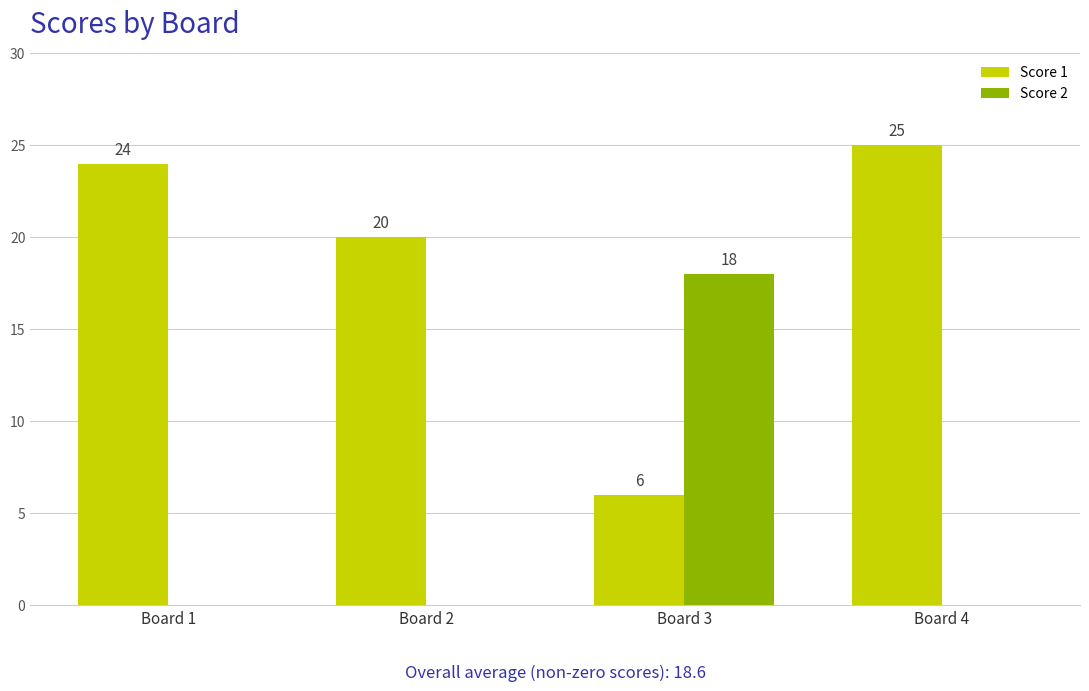

Which series has the widest spread of values?

Score 1